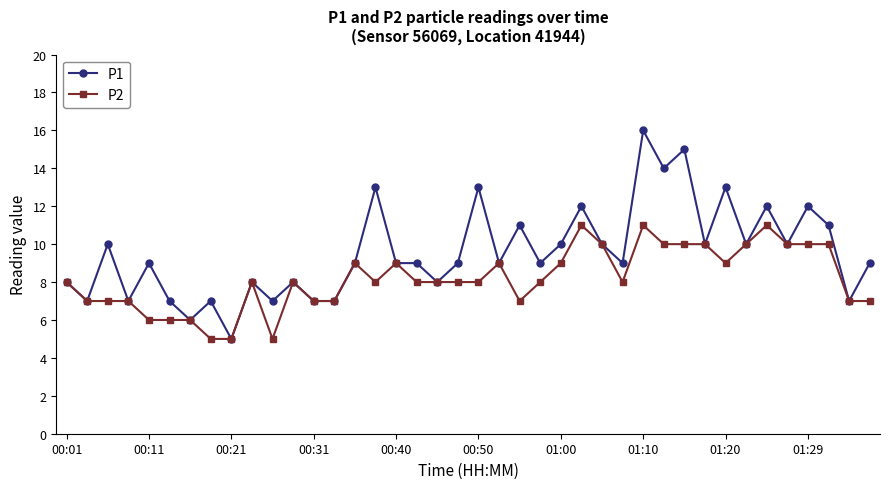

How many lines are shown in the chart?

2